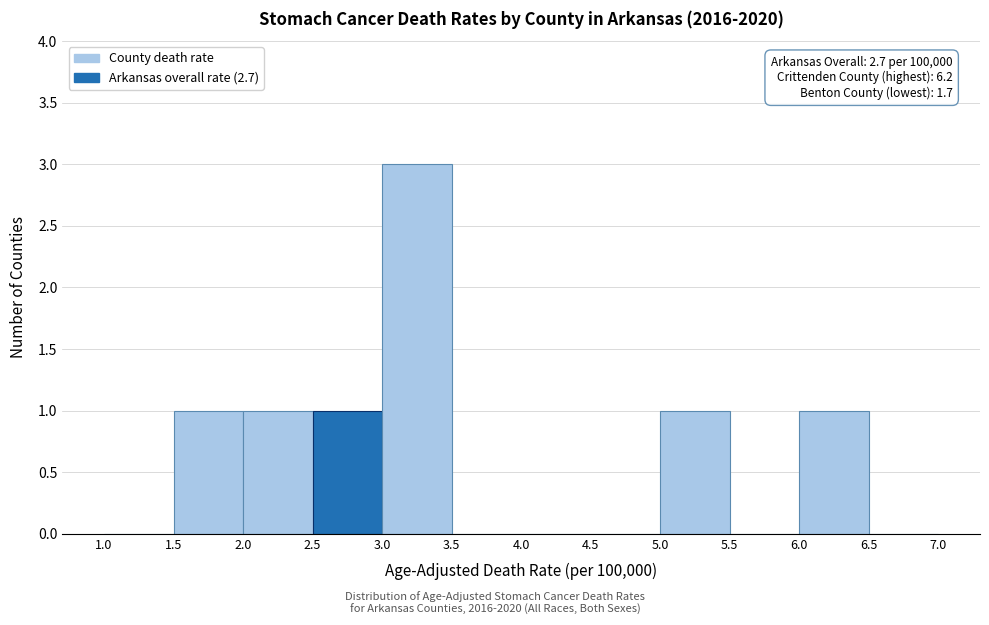

Over which range of the x-axis is the bar tallest?

3.0 to 3.5